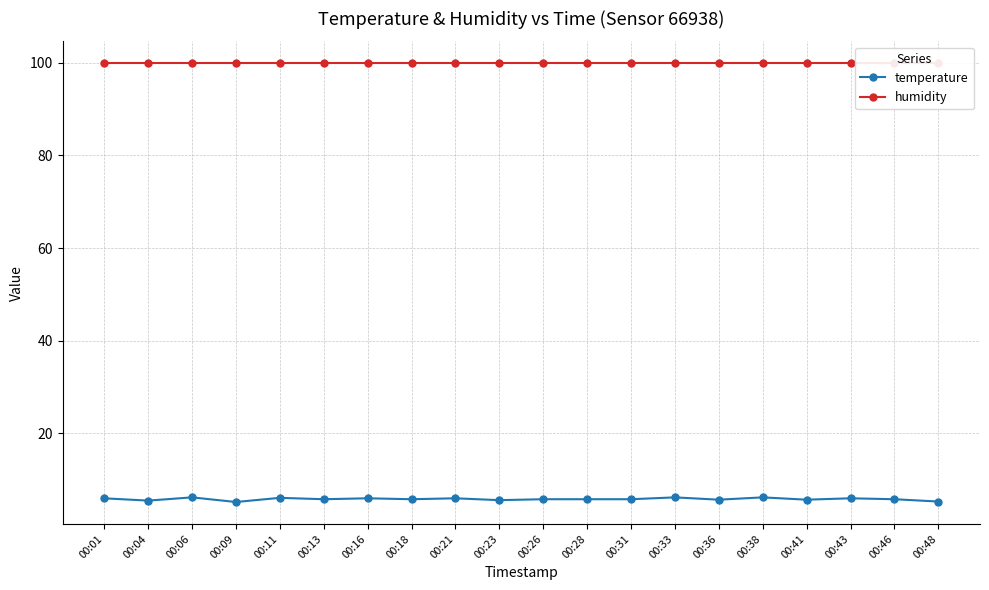

What is the average value of the temperature series?

5.8